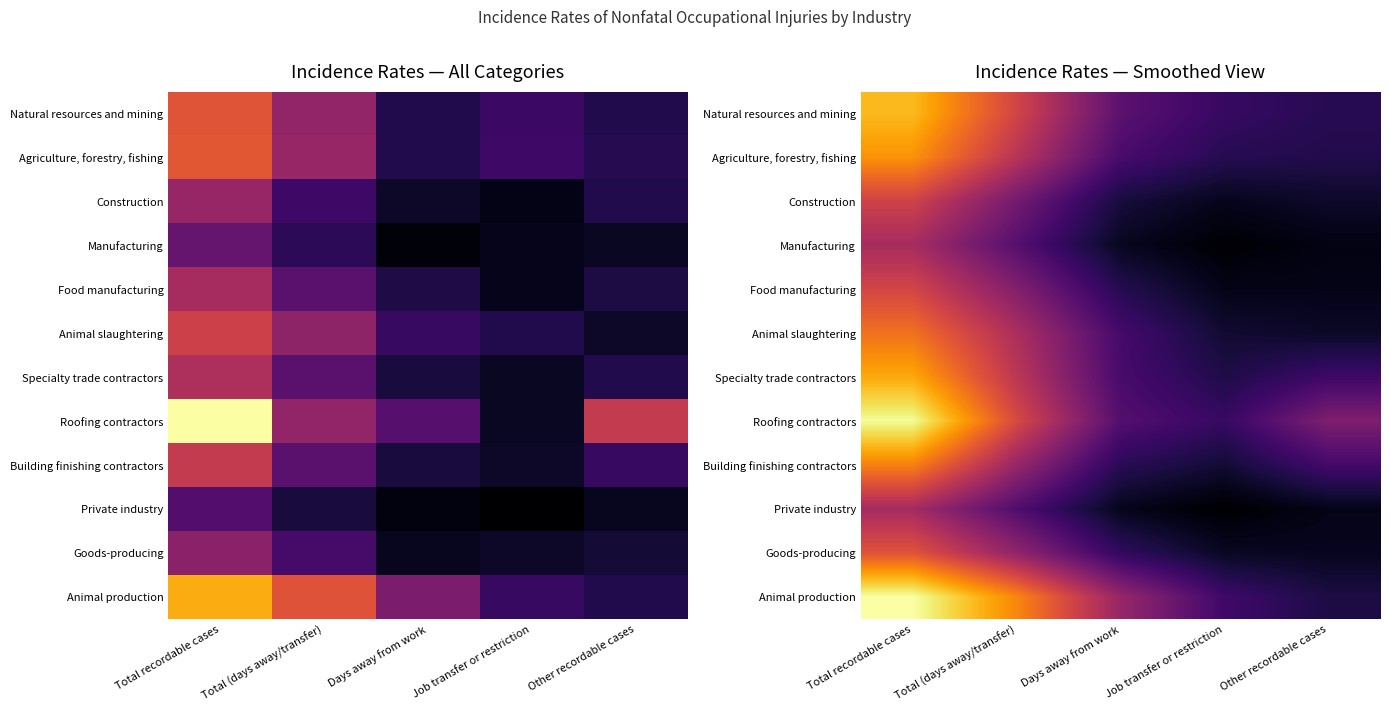

Which has a higher value, Total (days away/transfer) or Days away from work?

Total (days away/transfer)